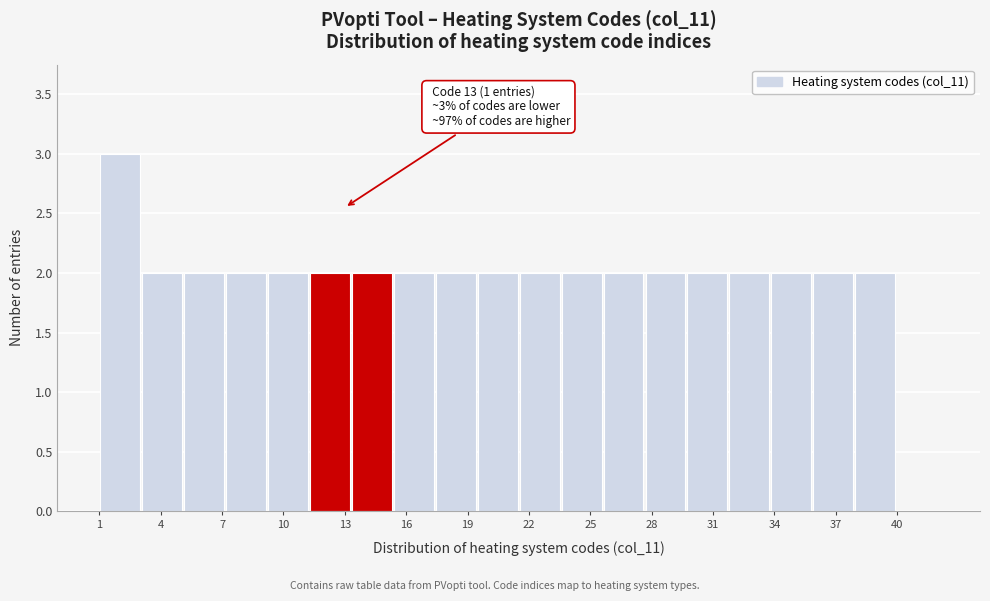

Over which range of the x-axis is the bar tallest?

1.00 to 3.05